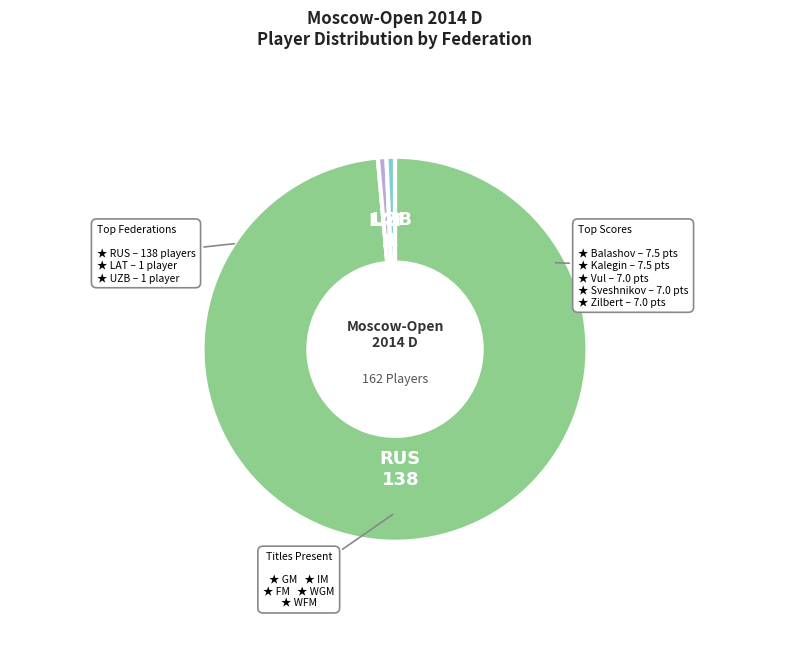

Does any single category account for the majority?

Yes